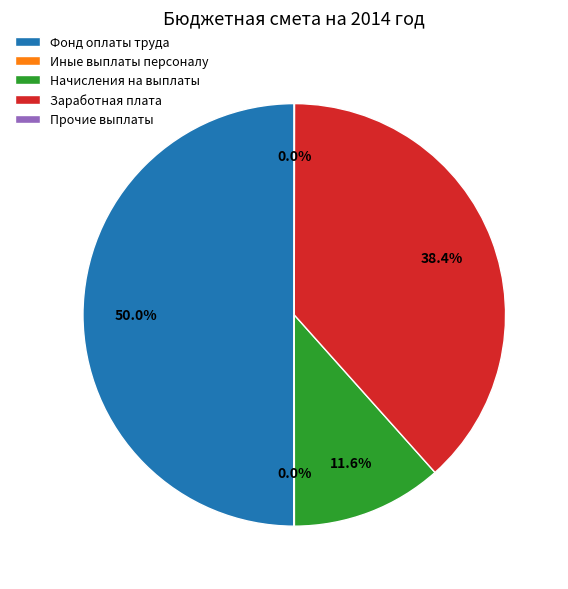

What is the largest slice in the pie chart?

Фонд оплаты труда